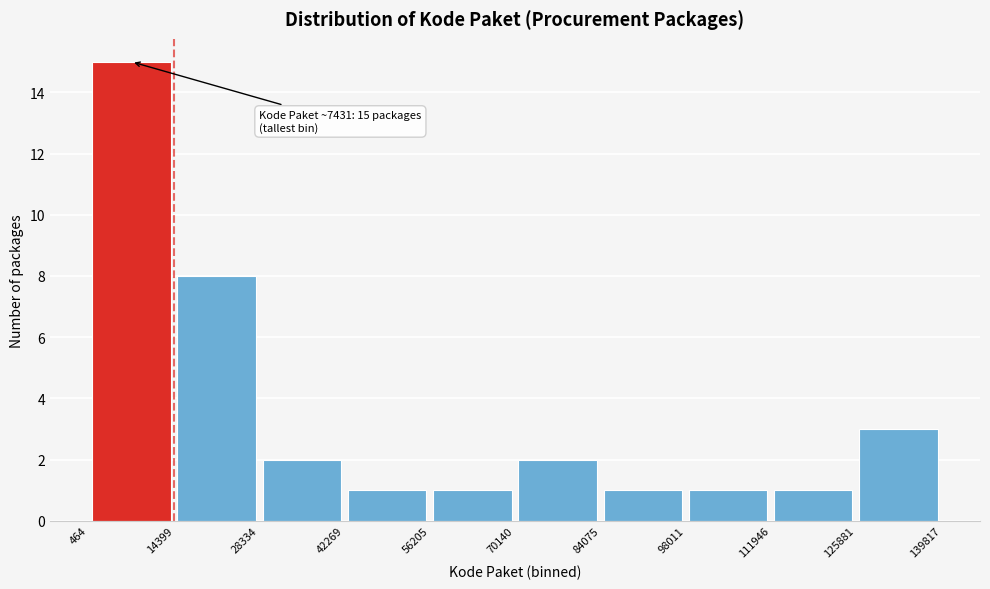

Over which range of the x-axis is the bar tallest?

464 to 14399